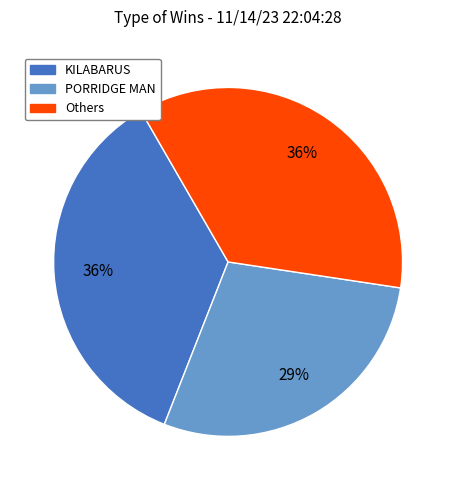

Does any single category account for the majority?

No